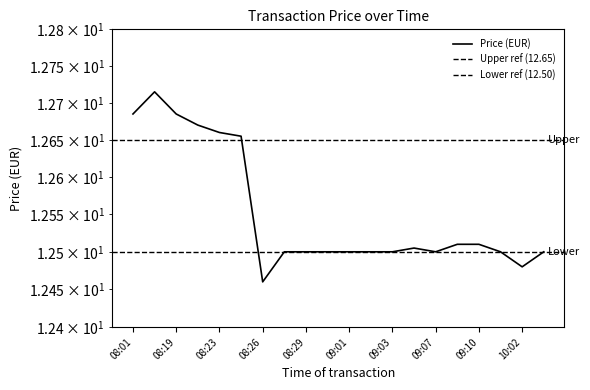

The value at 08:23 is 12.7. True or false?

True